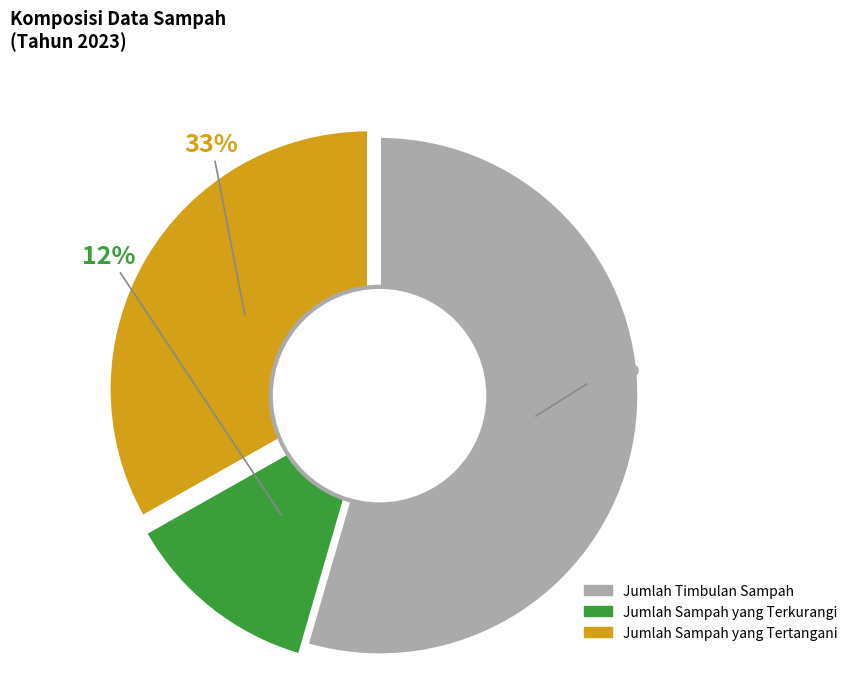

Is there any slice that represents more than half of the pie?

Yes